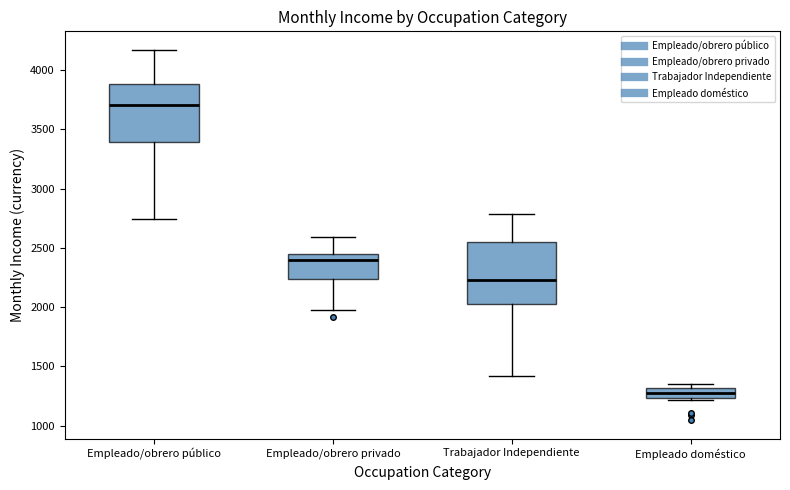

Where does the median line of the box for Empleado/obrero privado sit on the y-axis? The values are not printed on the chart, so give them approximately, as read against the axis.

2400